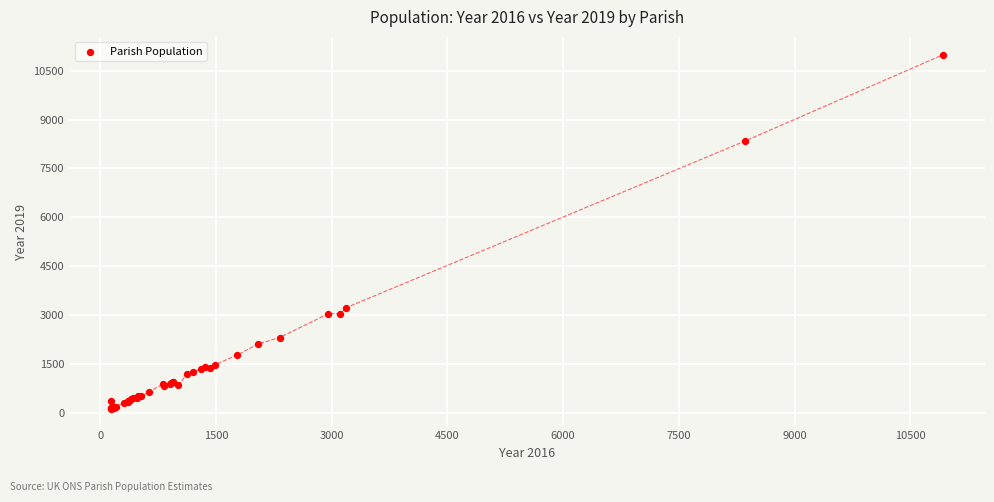

What Y value in the scatter plot is closest to 5559?

3233